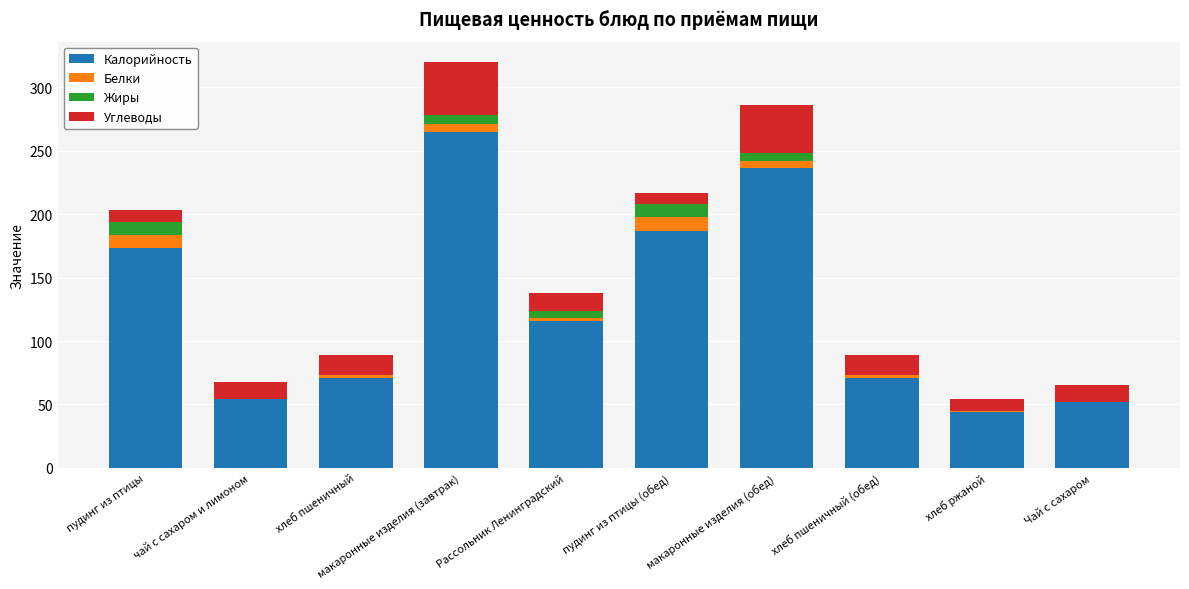

The Калорийность series shows 156.5 at макаронные изделия (обед). True or false?

False